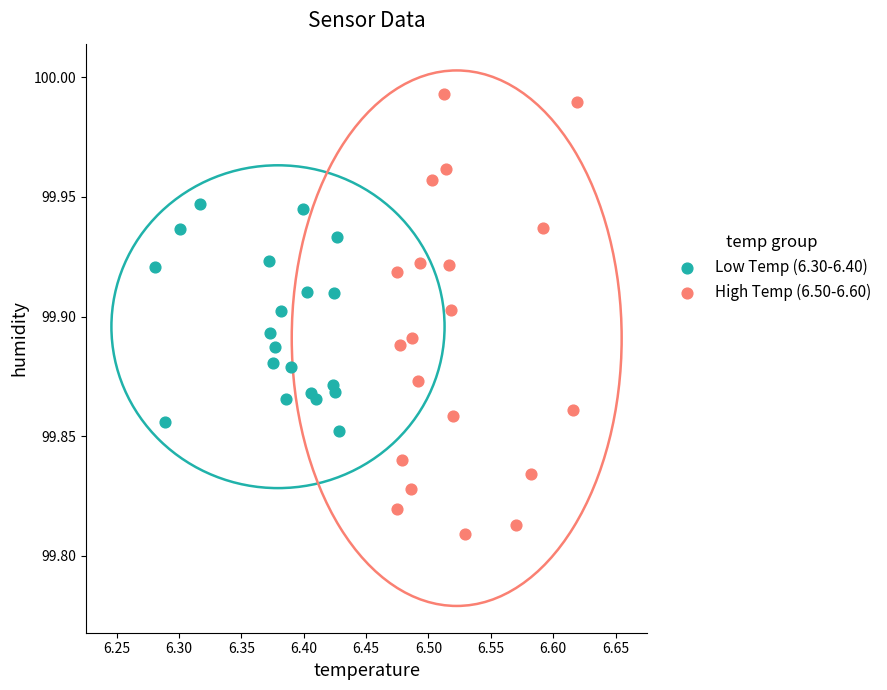

Which series has the largest Y range (max minus min)?

High Temp (6.50-6.60)